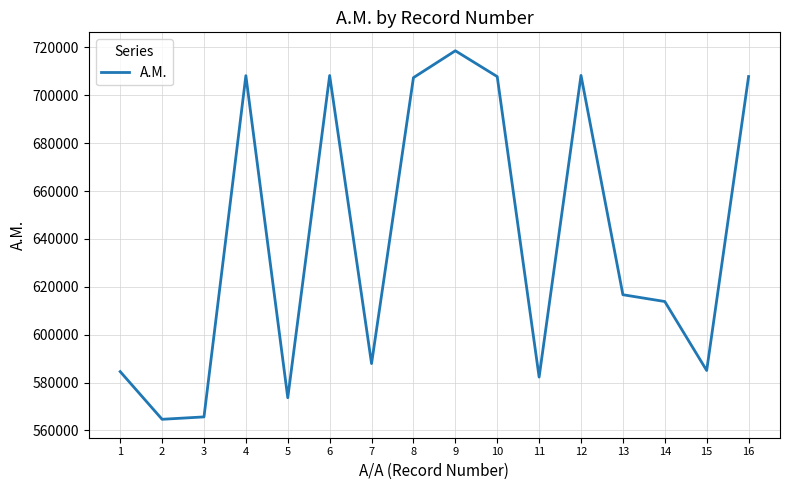

How many interior local peaks (higher than both neighbors) does the data have?

4